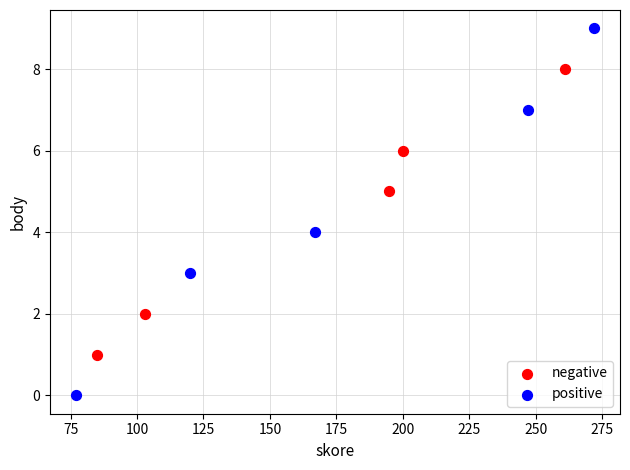

Which series reaches the minimum Y coordinate?

positive